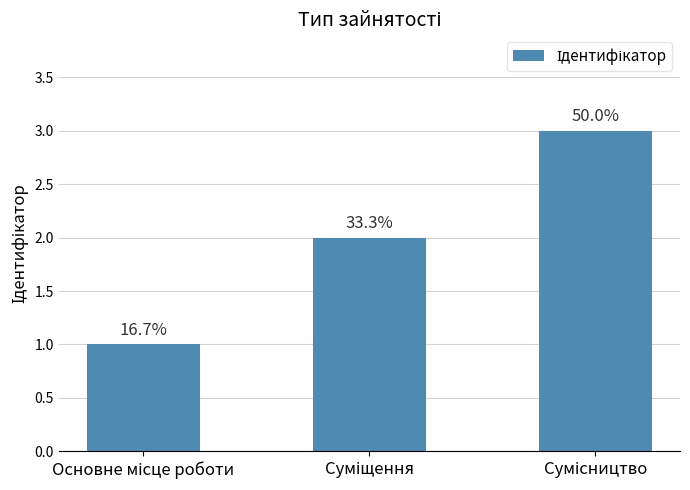

Are the bars horizontal?

No